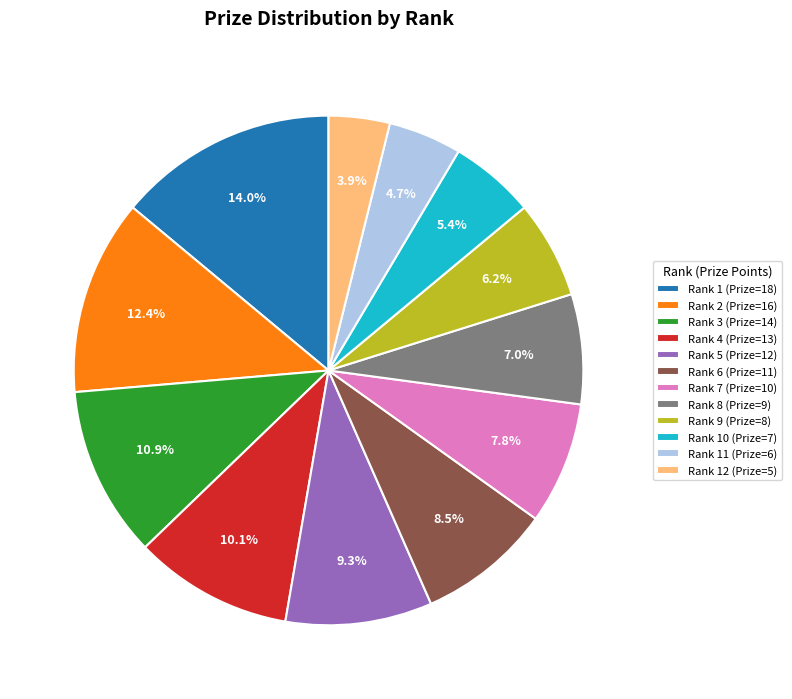

What is the ratio of the value at Rank 1 (Prize=18) to the value at Rank 3 (Prize=14)?

1.3